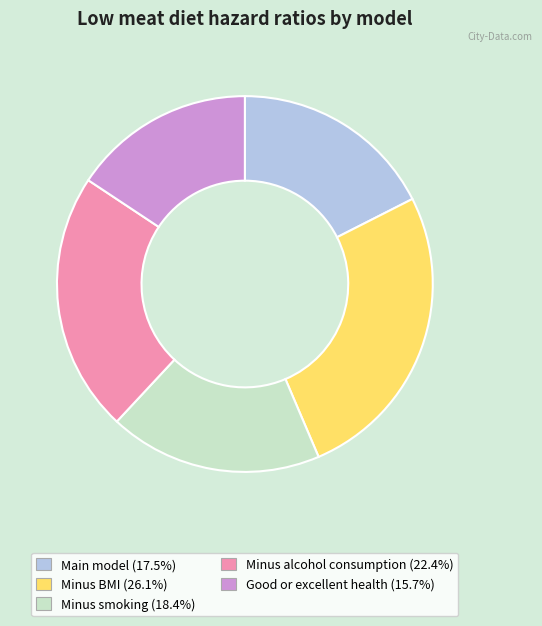

How many segments does this pie chart have?

5